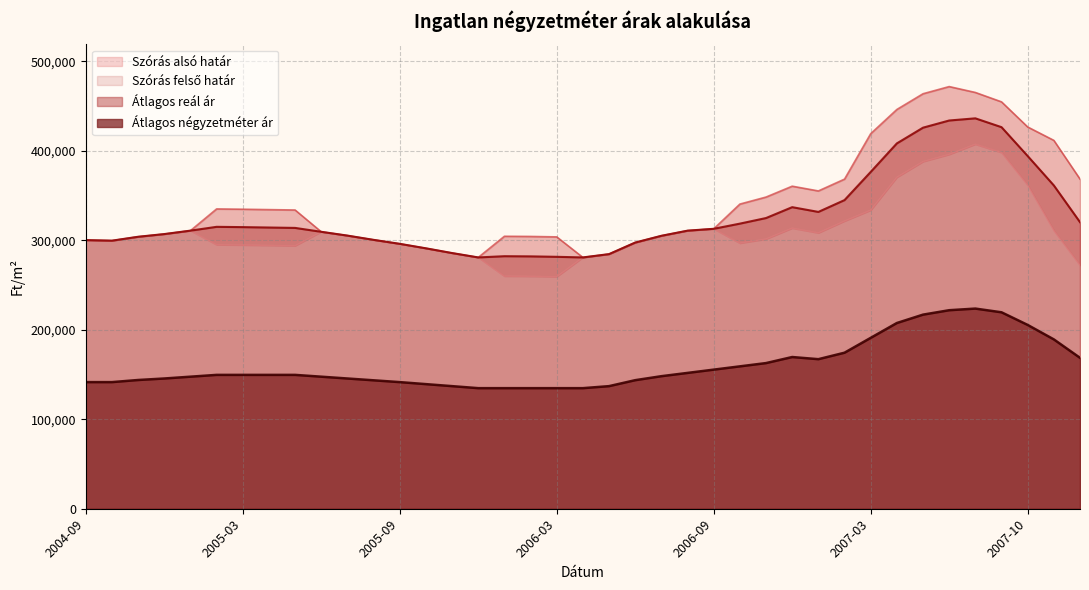

Which series changed the most between 2007-08 and 2007-12?

Szórás alsó határ